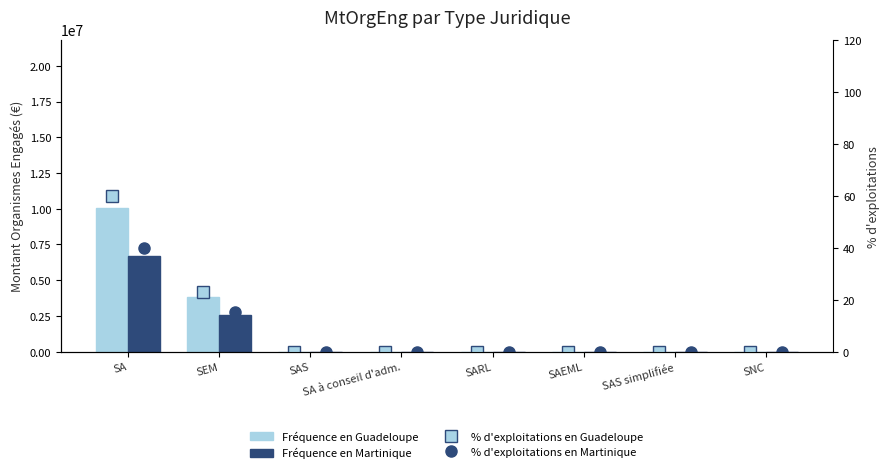

What is the label of the 1st bar from the right?

SNC